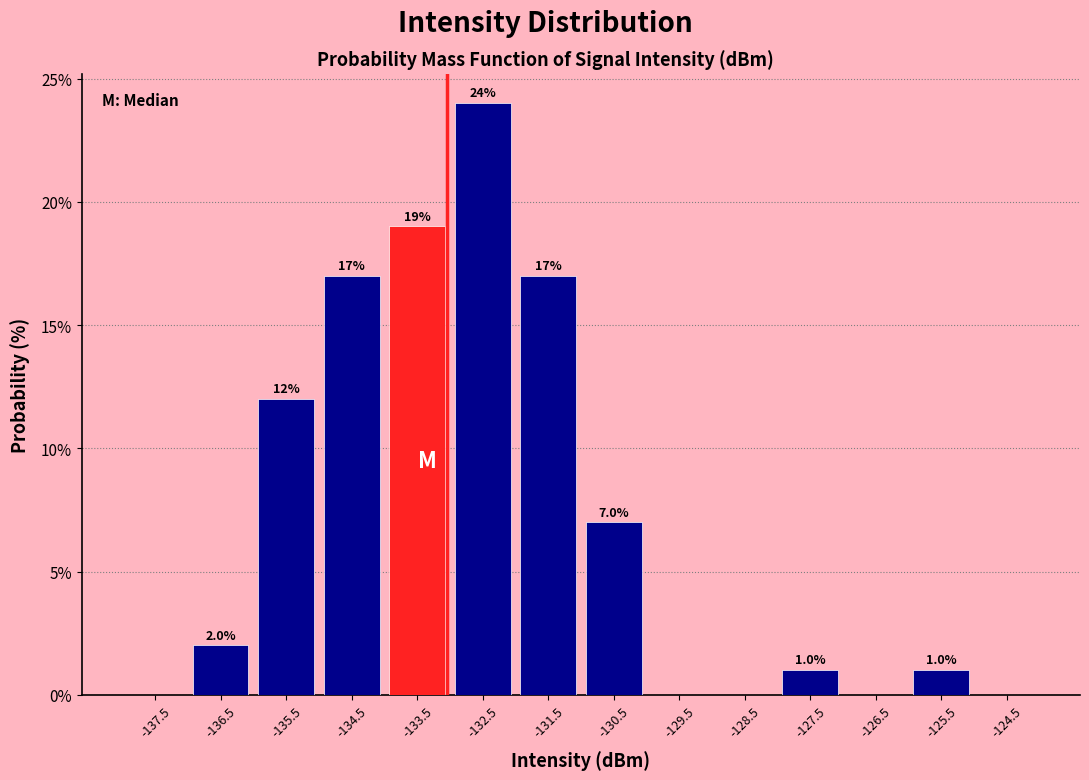

Over which range of the x-axis is the bar tallest?

-133 to -132